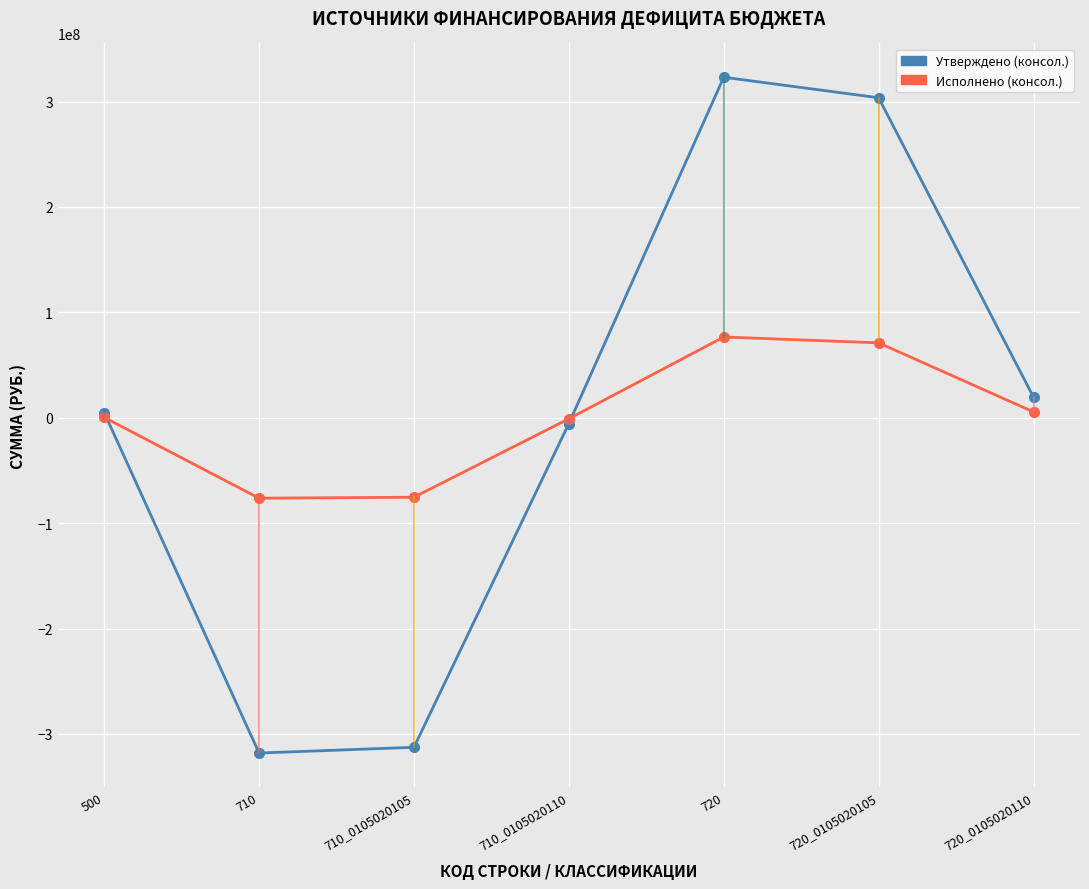

Is the value of Утверждено (консол.) at 720_0105020110 greater than the value of Исполнено (консол.) at 710?

Yes